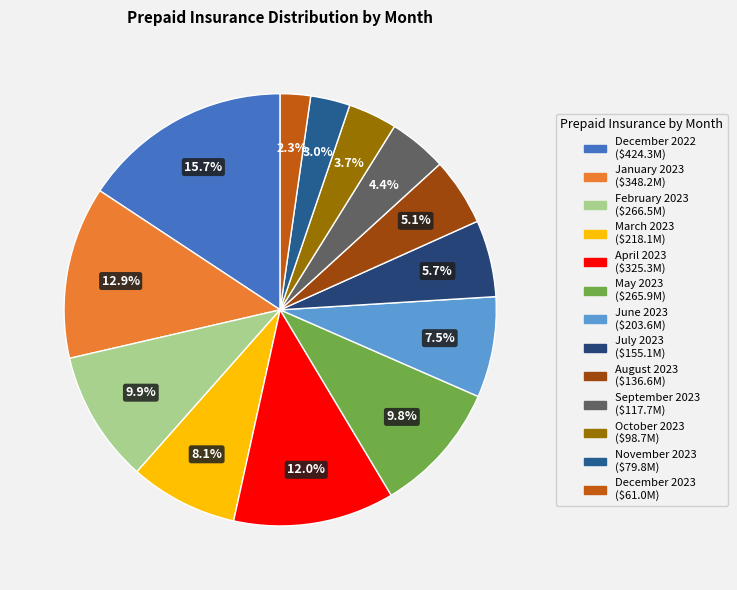

What is the total percentage of November 2023 and May 2023?

12.8%